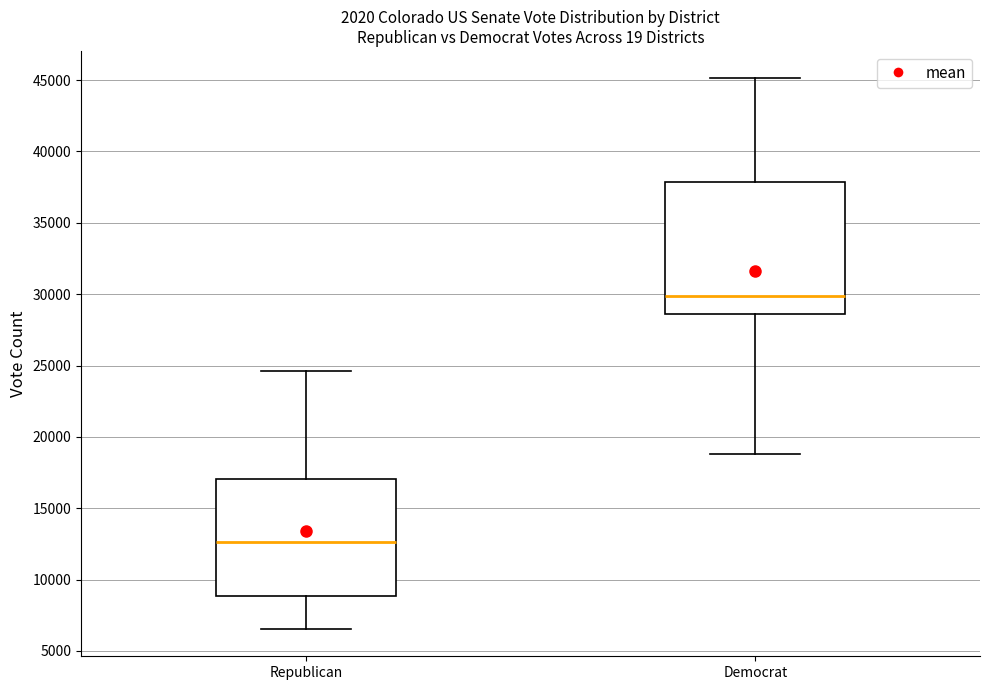

Comparing the boxes themselves (not the whiskers), which one is the tallest?

Democrat